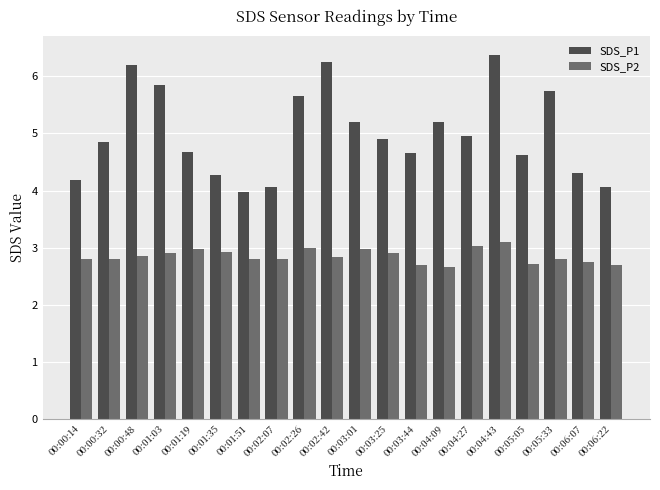

What is the spread (max minus min) of values at 00:03:01?

2.2